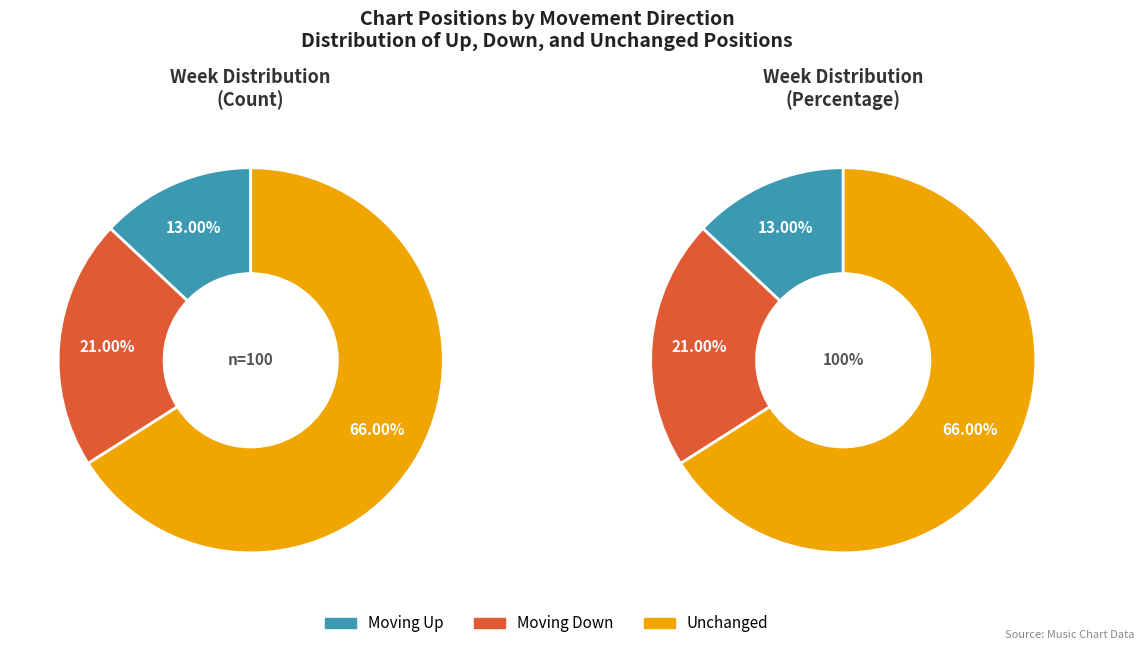

Combined, what portion of the pie is up and down?

34.0%